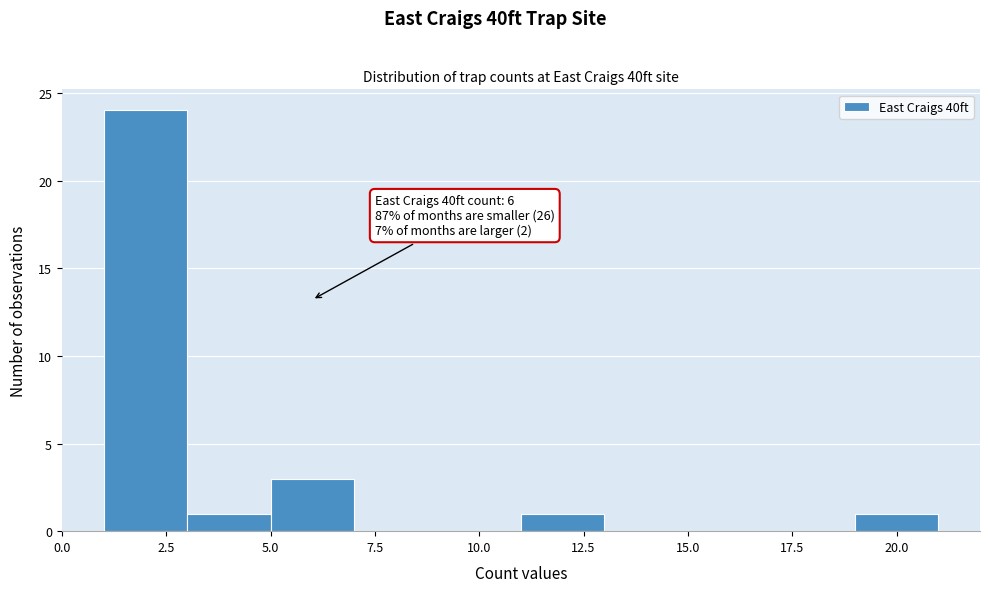

Which range on the x-axis has the tallest bar?

1 to 3